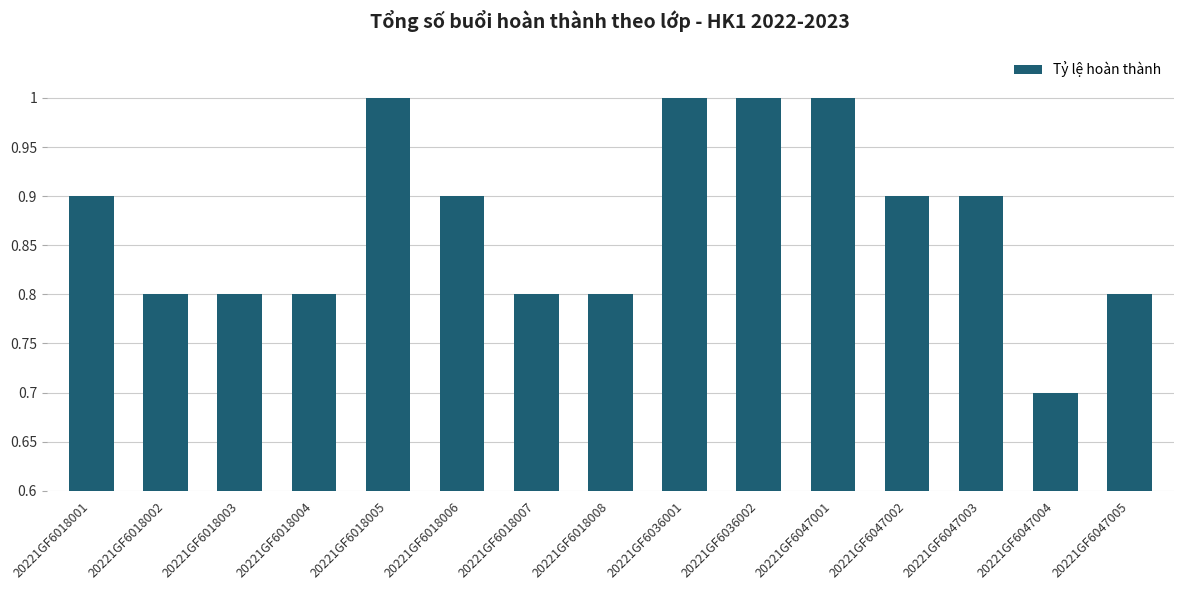

Reading left to right, extract all data points from this chart.

0.9	0.8	0.8	0.8	1.0	0.9	0.8	0.8	1.0	1.0	1.0	0.9	0.9	0.7	0.8